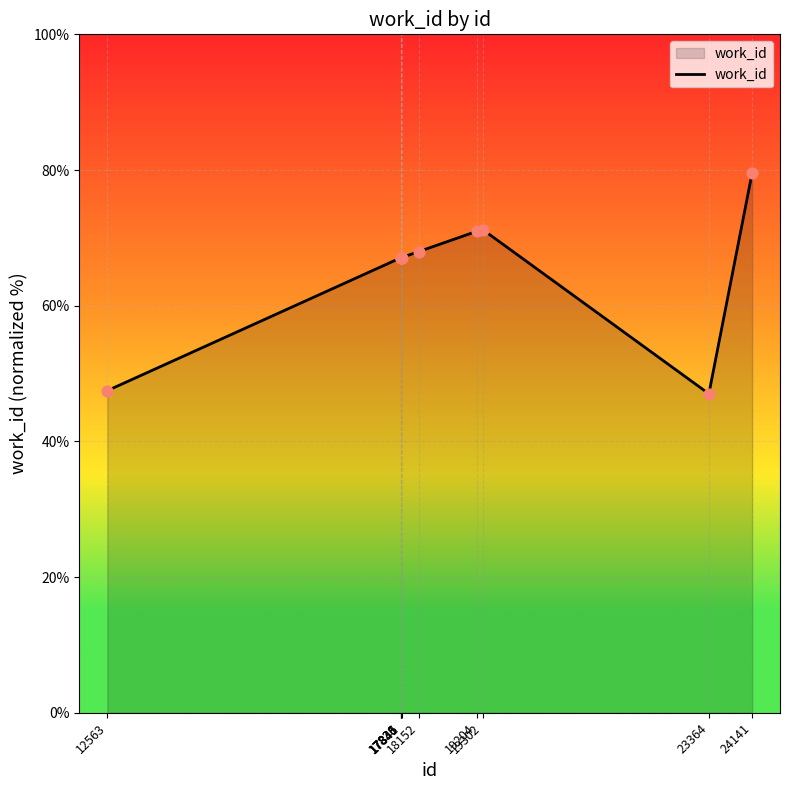

Between 18152 and 17841, which is larger?

18152